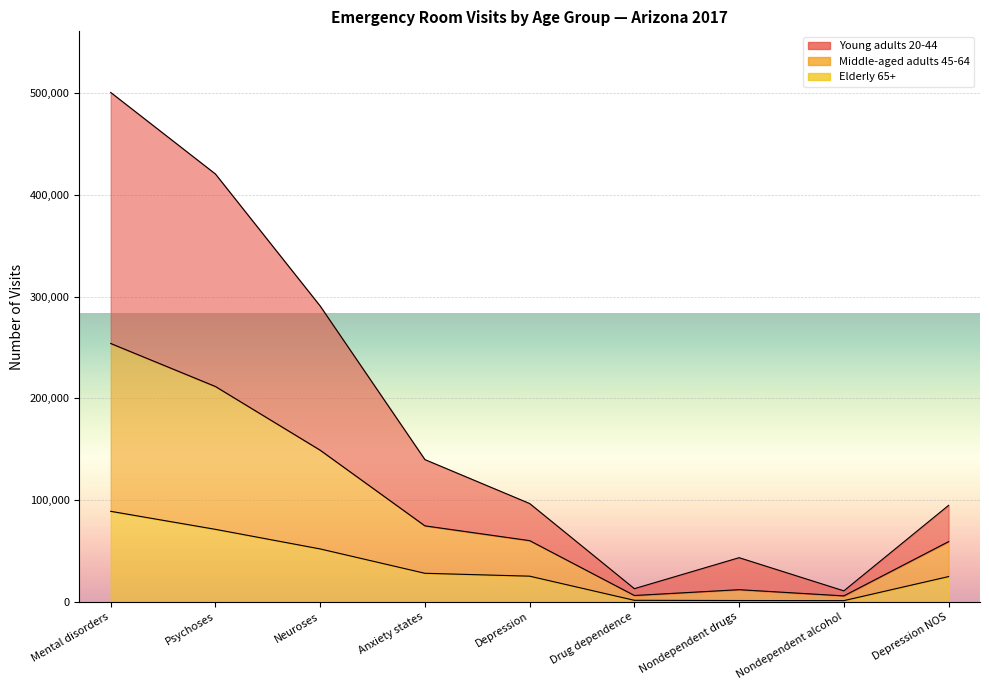

At which label is Middle-aged adults 45-64 closest to 129838?

Neuroses